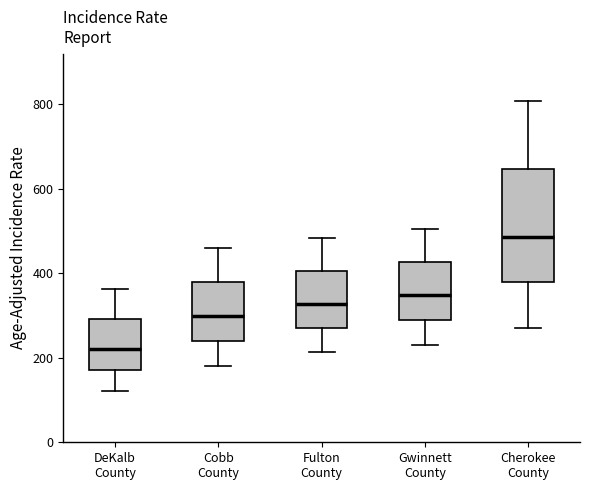

Which box has the highest median line?

Cherokee County